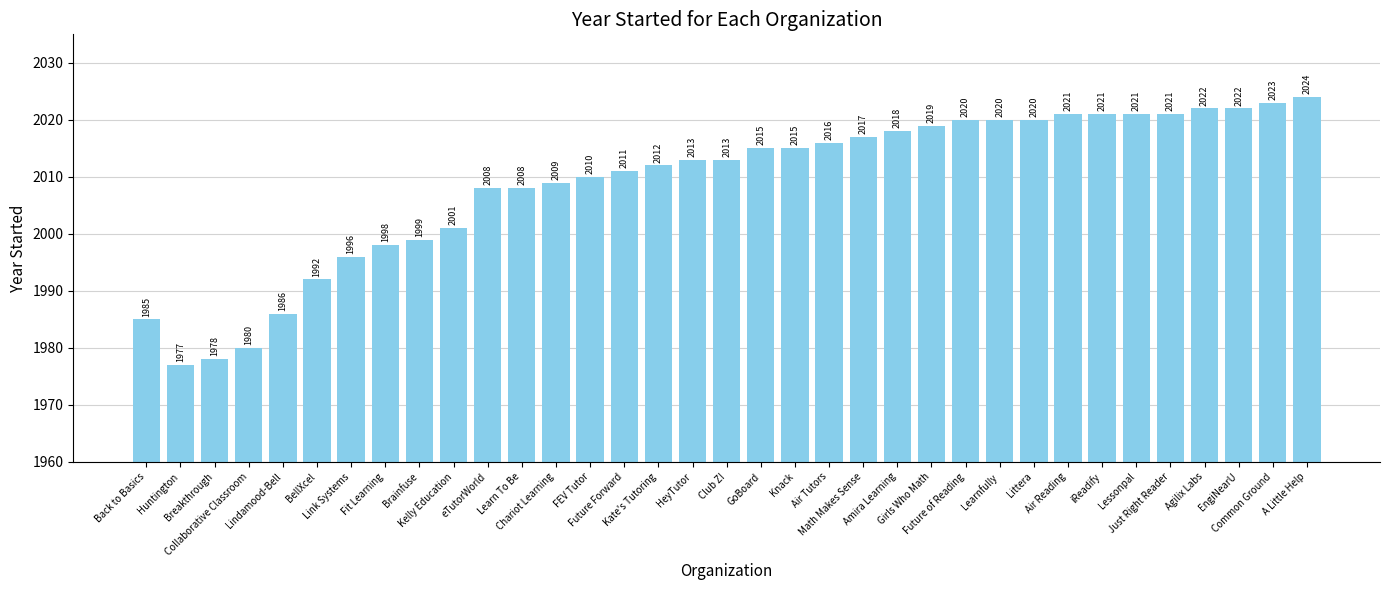

Reading right to left, list all the values displayed in this chart.

A Little Help=2024	Common Ground=2023	EngiNearU=2022	Agilix Labs=2022	Just Right Reader=2021	Lessonpal=2021	iReadify=2021	Air Reading=2021	Littera=2020	Learnfully=2020	Future of Reading=2020	Girls Who Math=2019	Amira Learning=2018	Math Makes Sense=2017	Air Tutors=2016	Knack=2015	GoBoard=2015	Club Z!=2013	HeyTutor=2013	Kate's Tutoring=2012	Future Forward=2011	FEV Tutor=2010	Chariot Learning=2009	Learn To Be=2008	eTutorWorld=2008	Kelly Education=2001	Brainfuse=1999	Fit Learning=1998	Link Systems=1996	BellXcel=1992	Lindamood-Bell=1986	Collaborative Classroom=1980	Breakthrough=1978	Huntington=1977	Back to Basics=1985